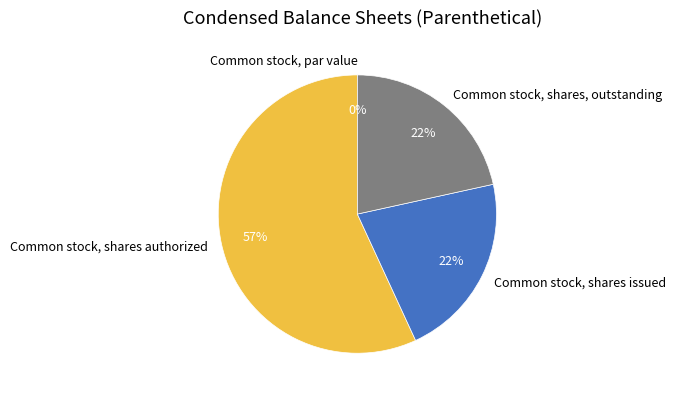

To the nearest percent, what is the difference between the largest and smallest slice percentages?

57%